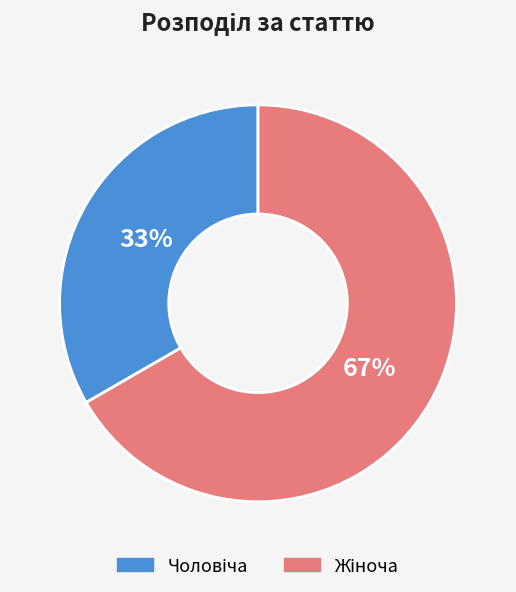

How many slices are in this pie chart?

2